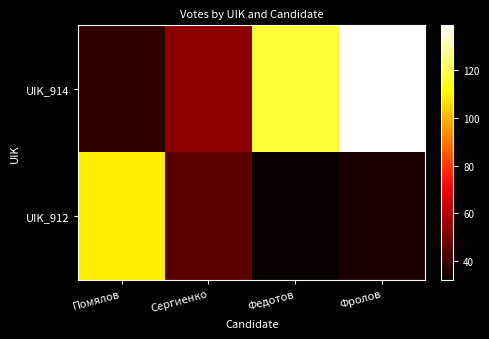

What is the difference between the highest and lowest values at Федотов?

86